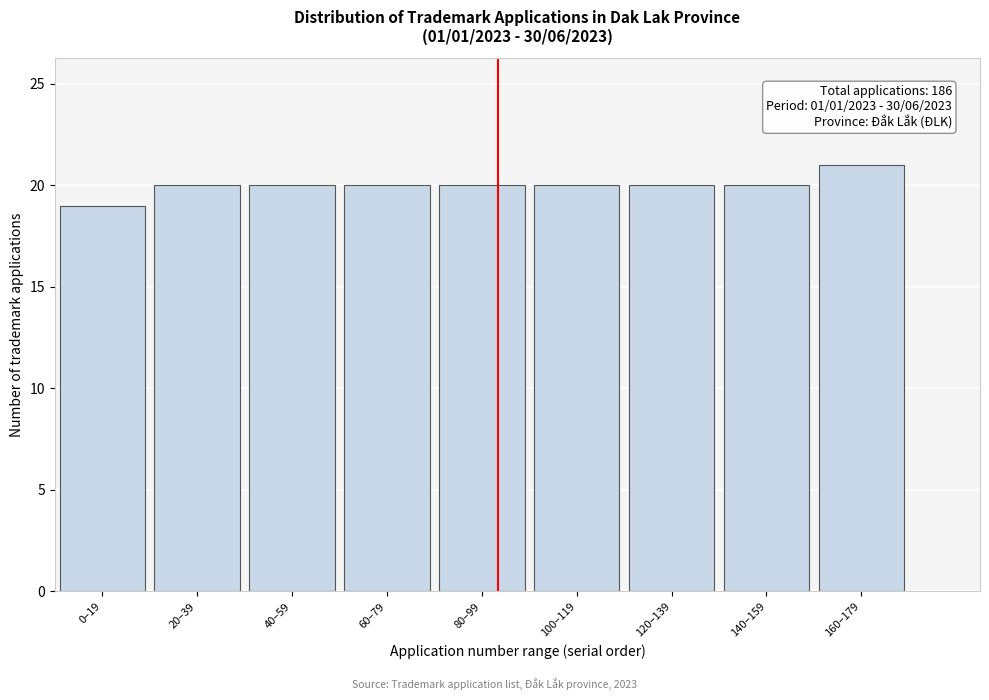

Reading left to right, what are all the values shown in this chart?

19	20	20	20	20	20	20	20	21